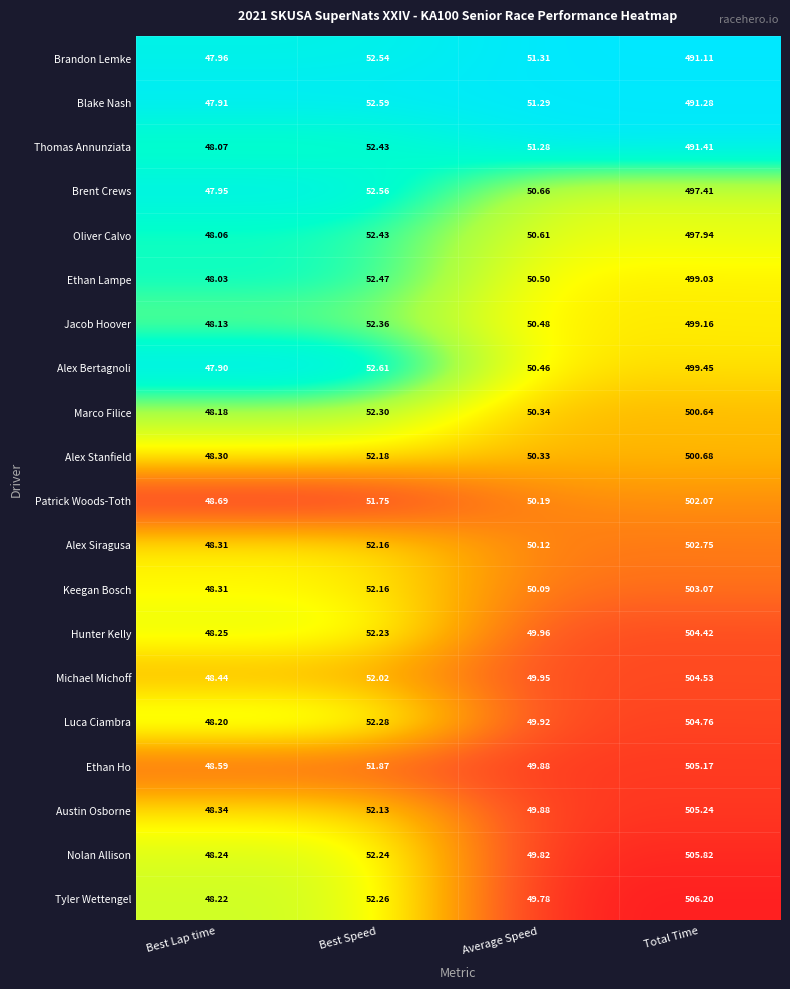

At which label is Hunter Kelly closest to 276?

Best Speed